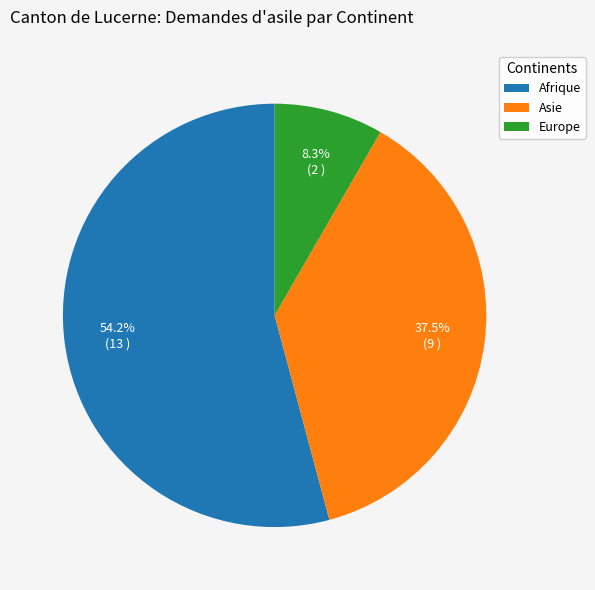

What is the smallest slice in the pie chart?

Europe